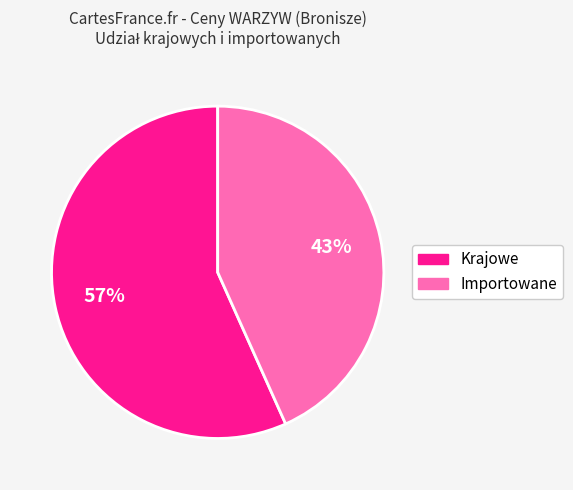

How many segments does this pie chart have?

2